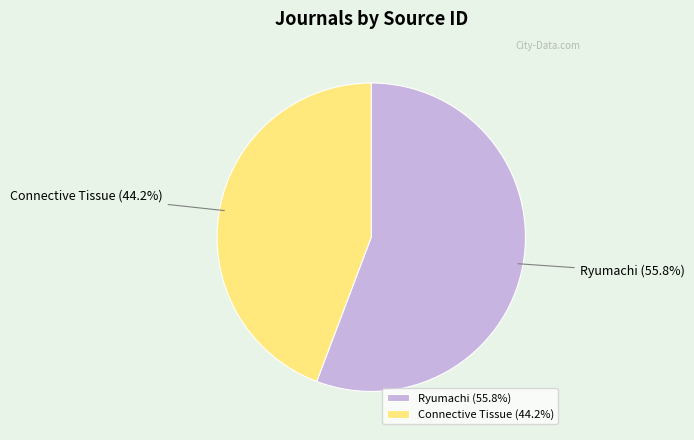

To the nearest percent, what is the average slice percentage?

50%